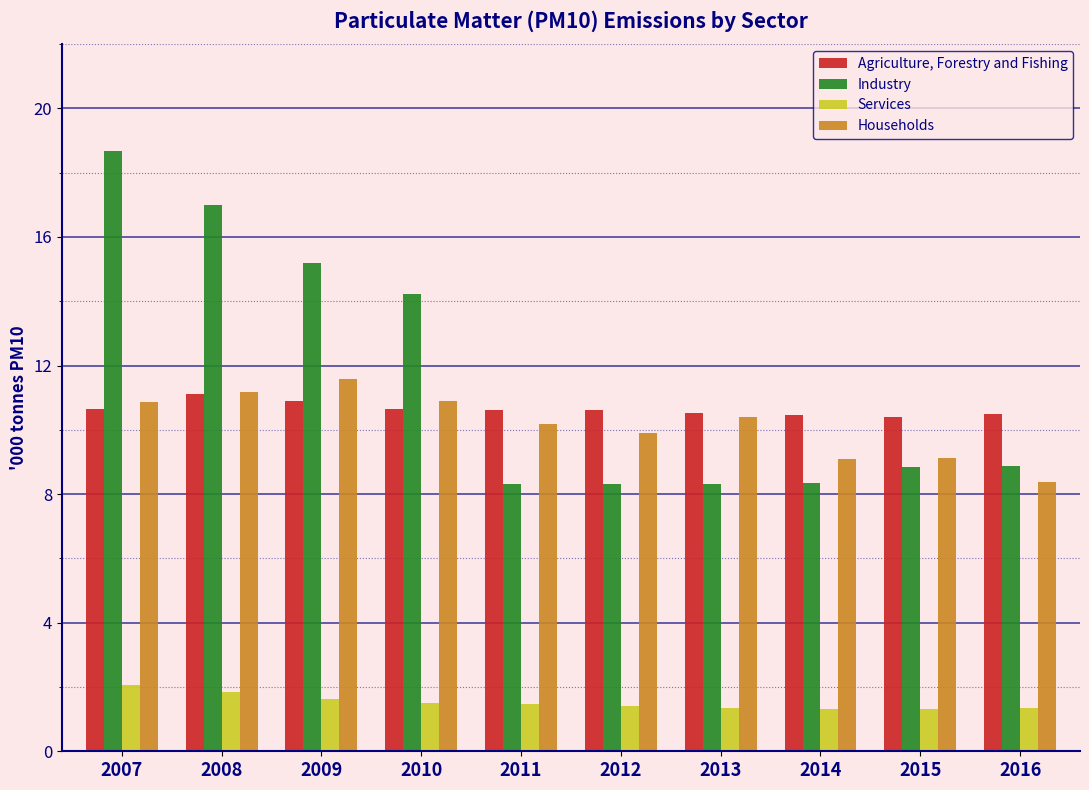

How many distinct data groups are displayed?

4